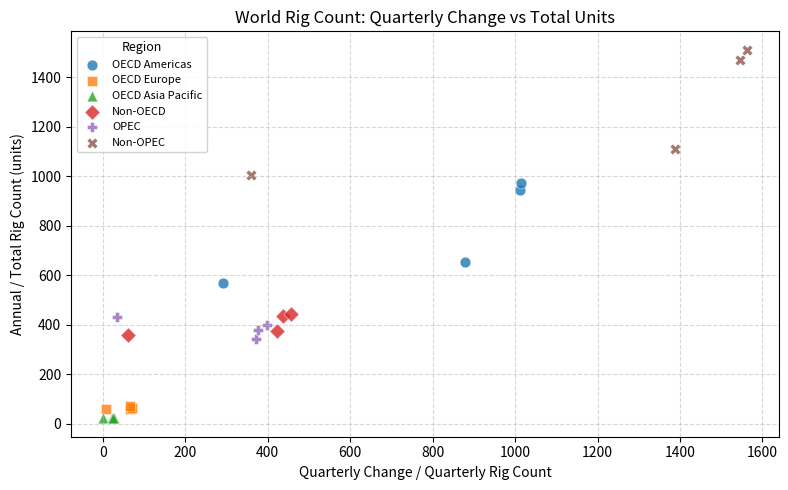

What are all the series names shown in the legend?

OECD Americas, OECD Europe, OECD Asia Pacific, Non-OECD, OPEC, Non-OPEC